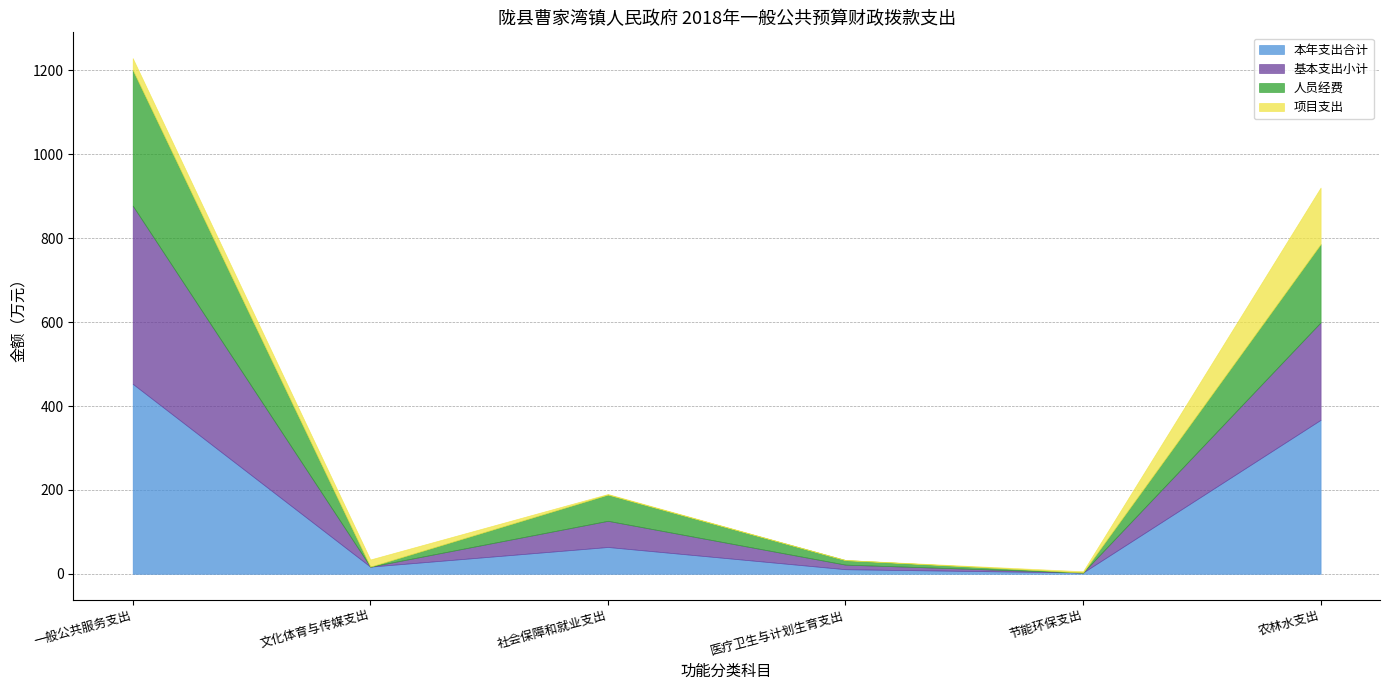

What is the difference between the 项目支出 values at 医疗卫生与计划生育支出 and 文化体育与传媒支出?

17.1